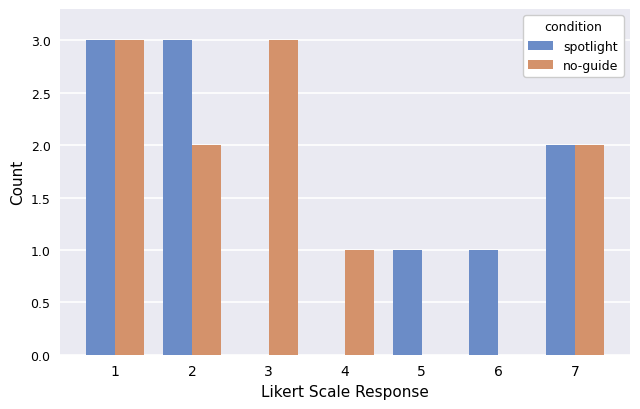

True or false: spotlight has a value of 1 at 6.

True